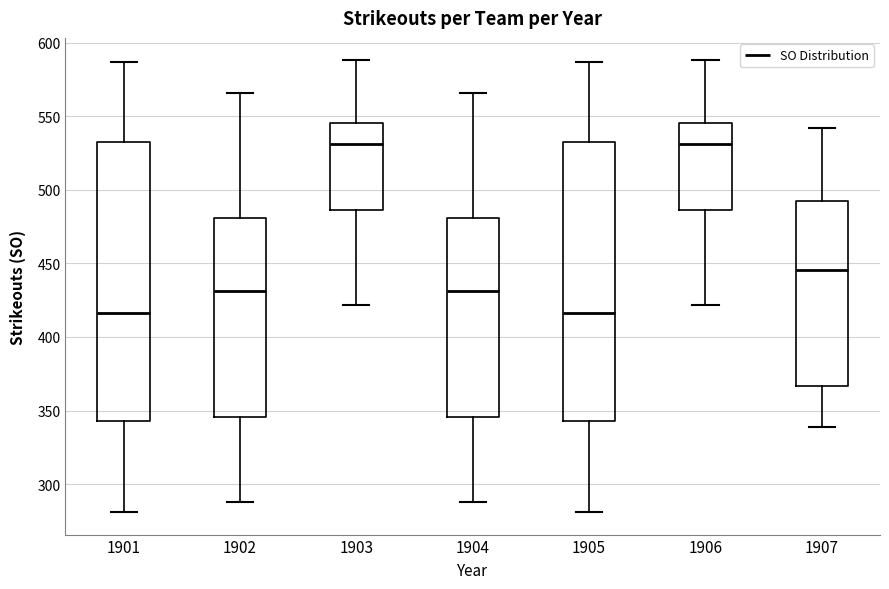

Where is the upper edge of the box at x = 1903 on the y-axis? The values are not printed on the chart, so give them approximately, as read against the axis.

545